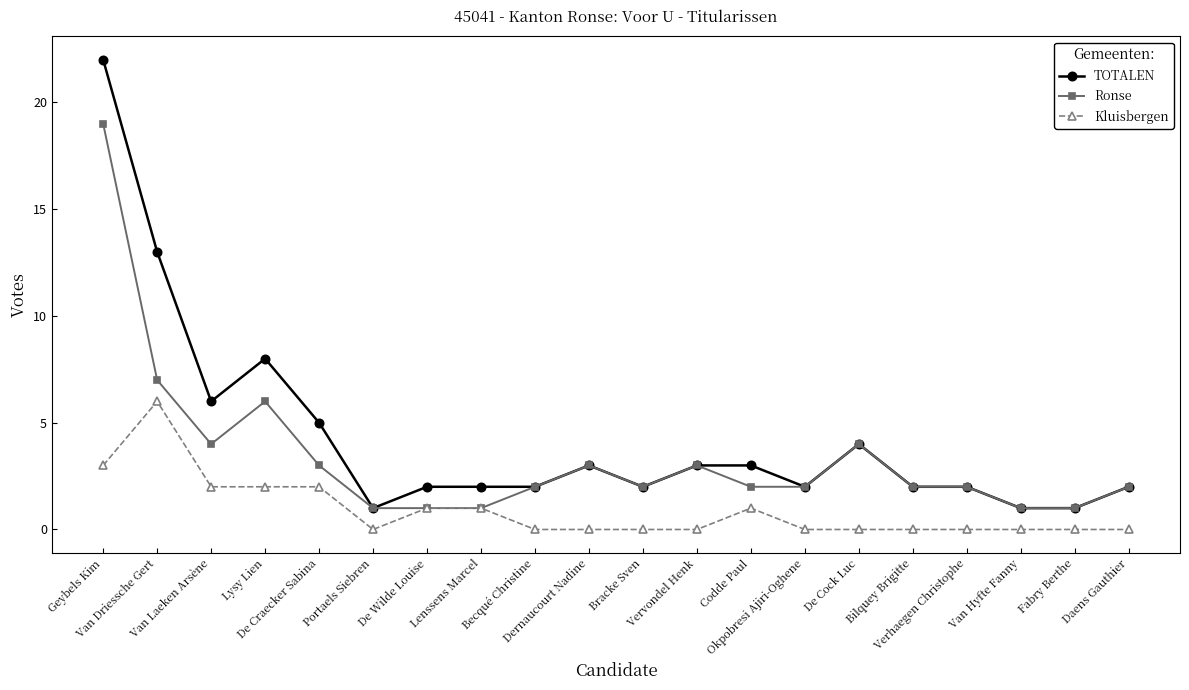

What is the spread (max minus min) of values at Van Driessche Gert?

7